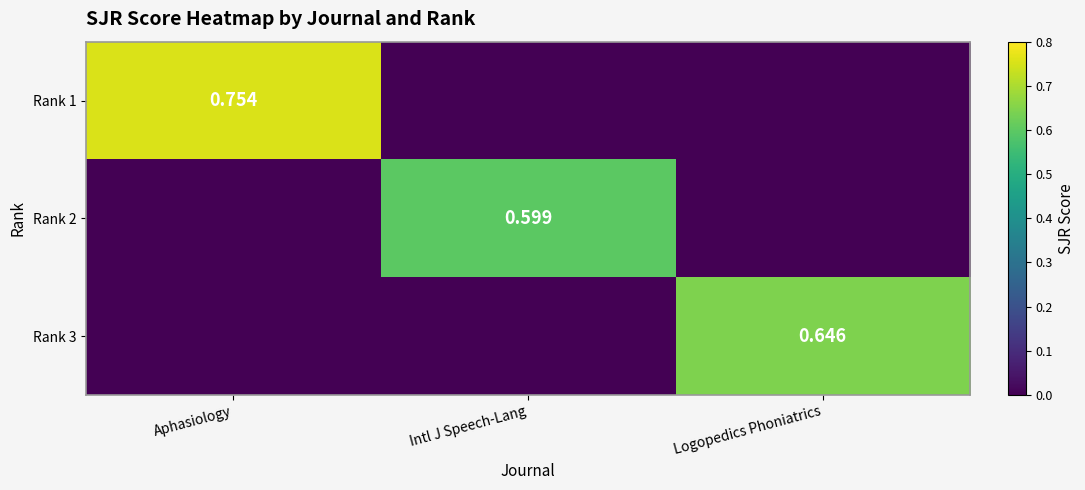

The value of Rank 2 at Logopedics Phoniatrics is 0.0. True or false?

True